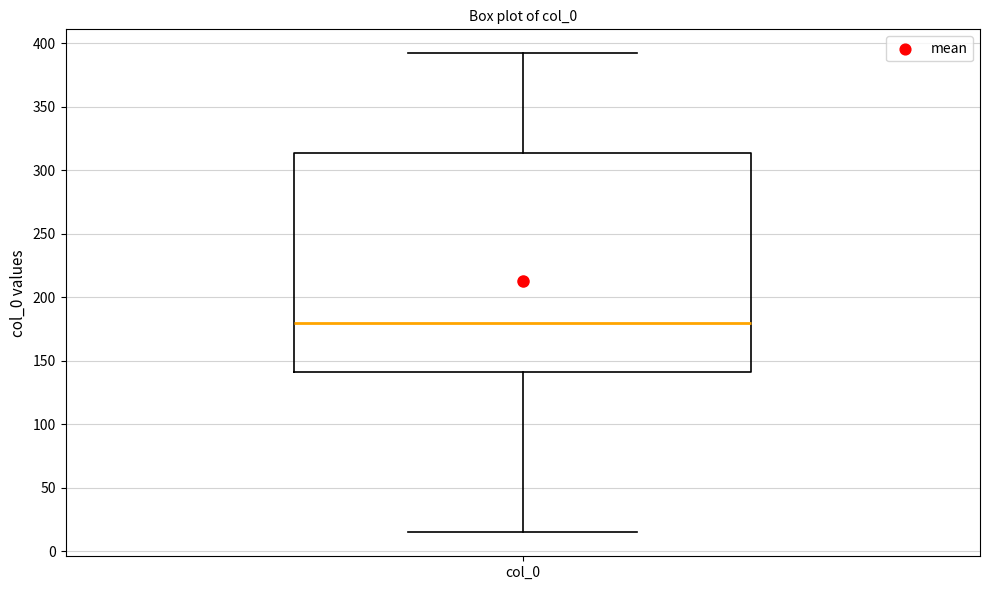

Where is the upper edge of the box for col_0 on the y-axis? The values are not printed on the chart, so give them approximately, as read against the axis.

315